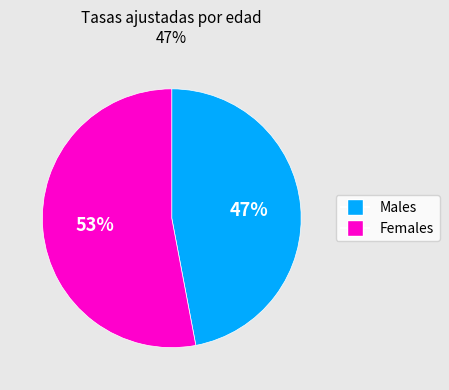

Count the number of slices in the pie.

2